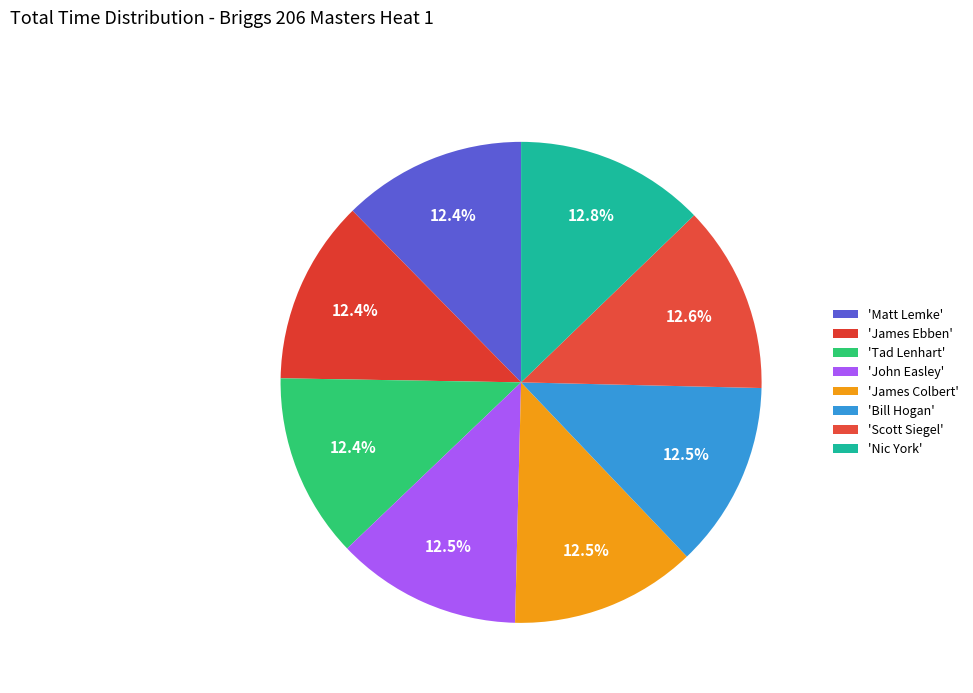

Count the number of slices in the pie.

8